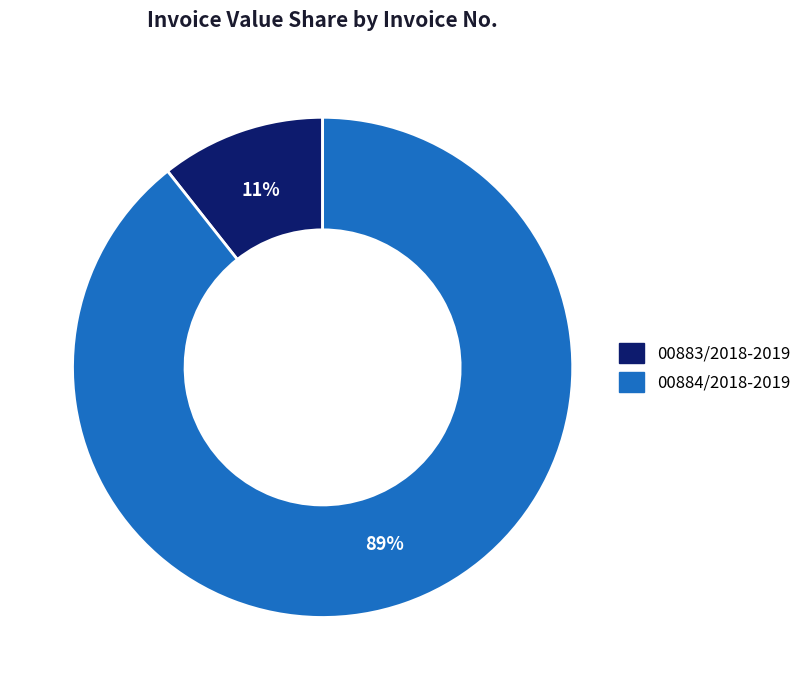

Is it true that 00883/2018-2019 is 22% of the pie?

False